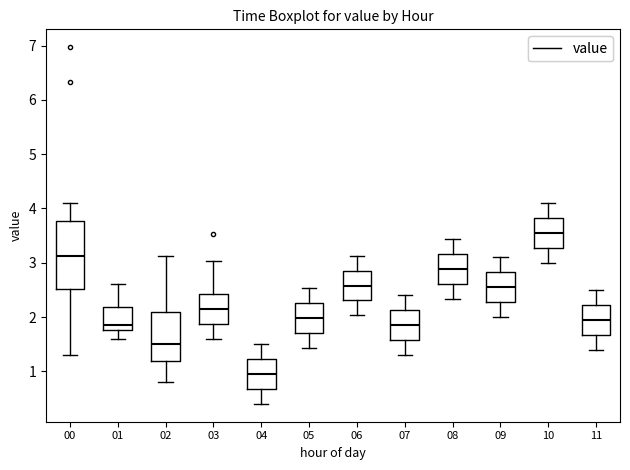

Which box is the tallest, from its lower edge to its upper edge?

00